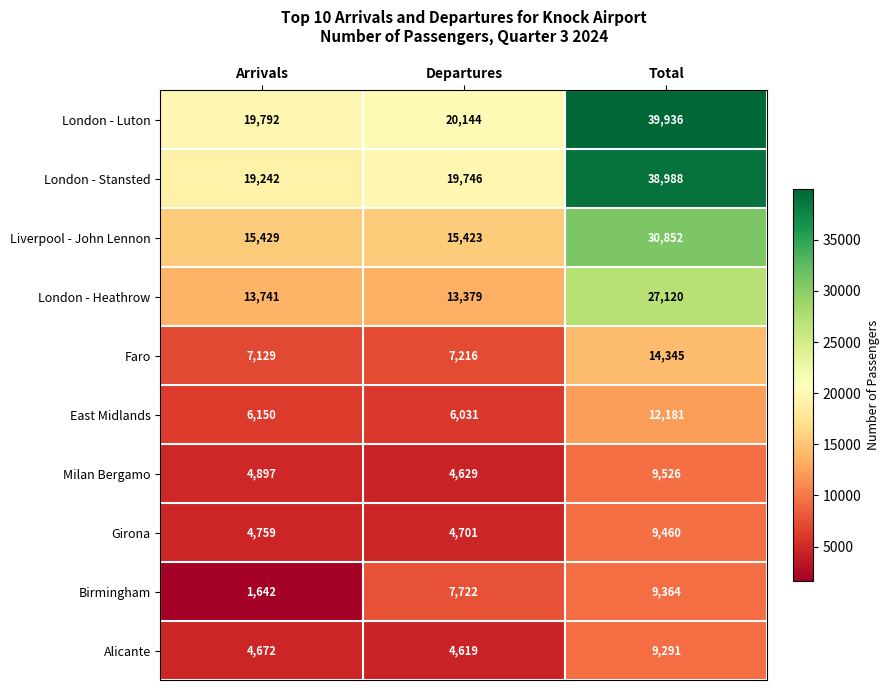

Reading left to right, list all the values displayed in this chart.

London - Luton: 19792	20144	39936
London - Stansted: 19242	19746	38988
Liverpool - John Lennon: 15429	15423	30852
London - Heathrow: 13741	13379	27120
Faro: 7129	7216	14345
East Midlands: 6150	6031	12181
Milan Bergamo: 4897	4629	9526
Girona: 4759	4701	9460
Birmingham: 1642	7722	9364
Alicante: 4672	4619	9291